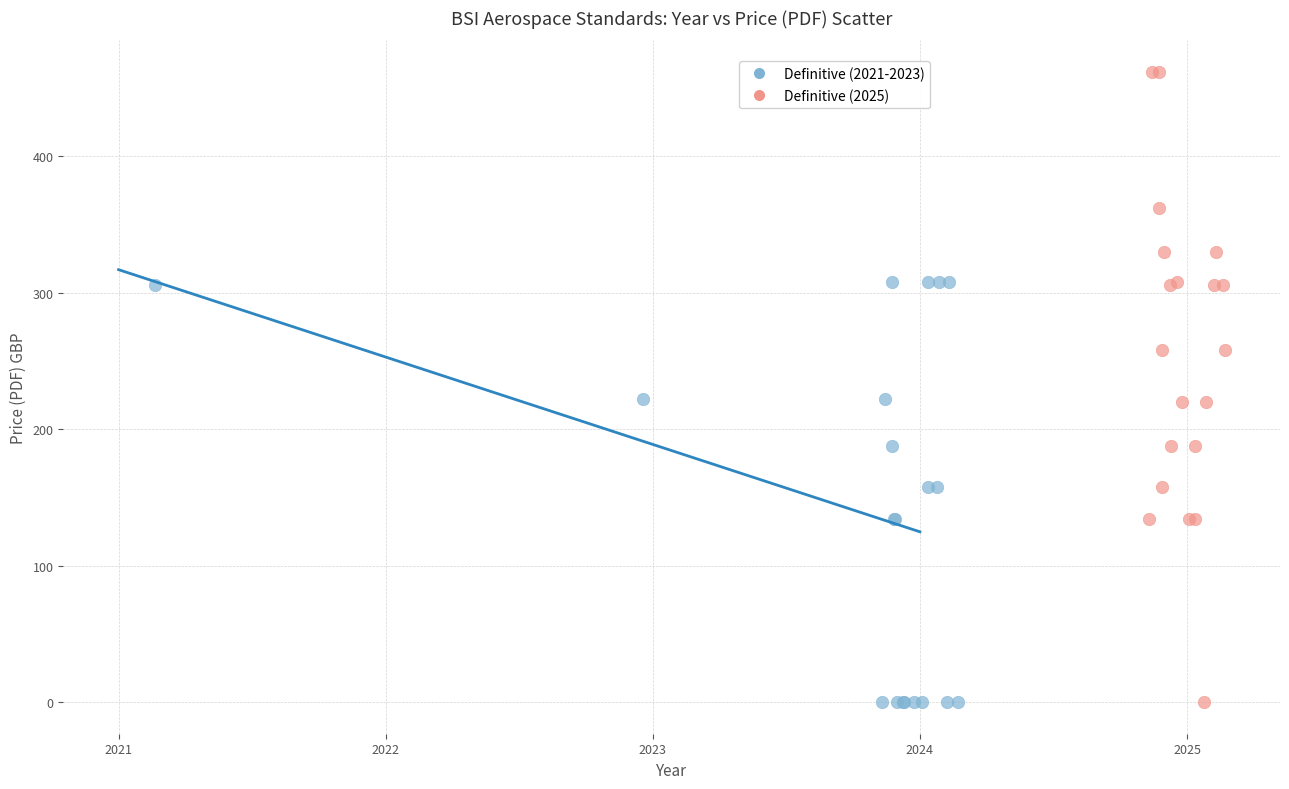

Which series has the widest spread of Y values?

Definitive (2025)